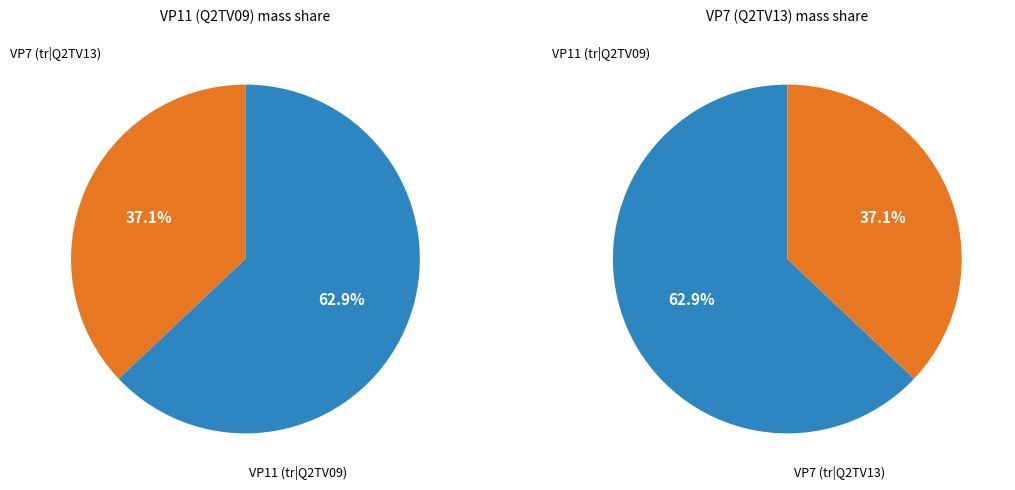

To the nearest percent, what is the difference between the VP7 (tr|Q2TV13) and VP11 (tr|Q2TV09) slice percentages?

26%